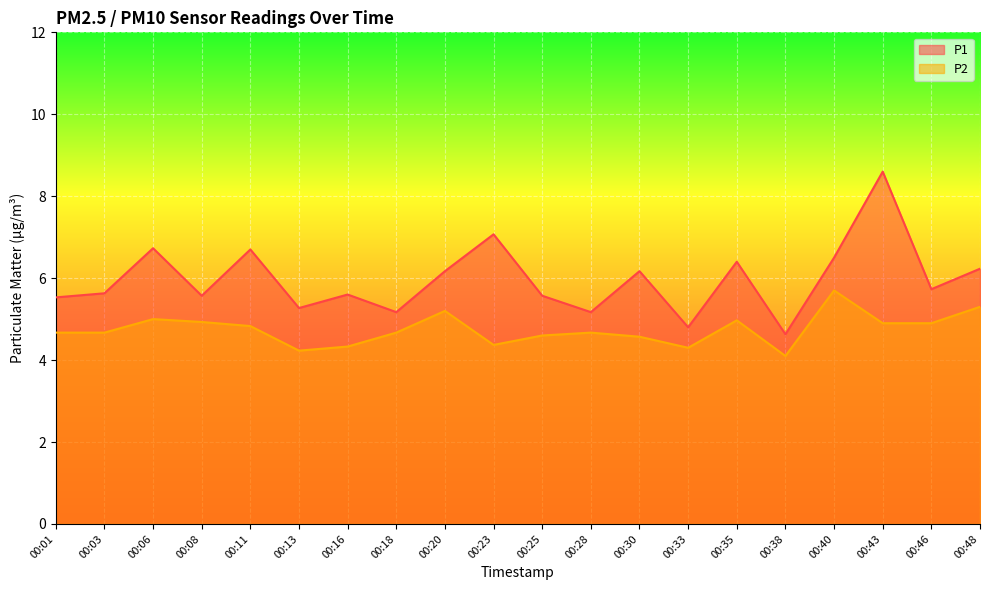

Reading left to right, list all the values displayed in this chart.

P1: 5.5	5.6	6.7	5.6	6.7	5.3	5.6	5.2	6.2	7.1	5.6	5.2	6.2	4.8	6.4	4.6	6.5	8.6	5.7	6.2
P2: 4.7	4.7	5.0	4.9	4.8	4.2	4.3	4.7	5.2	4.4	4.6	4.7	4.6	4.3	5.0	4.1	5.7	4.9	4.9	5.3